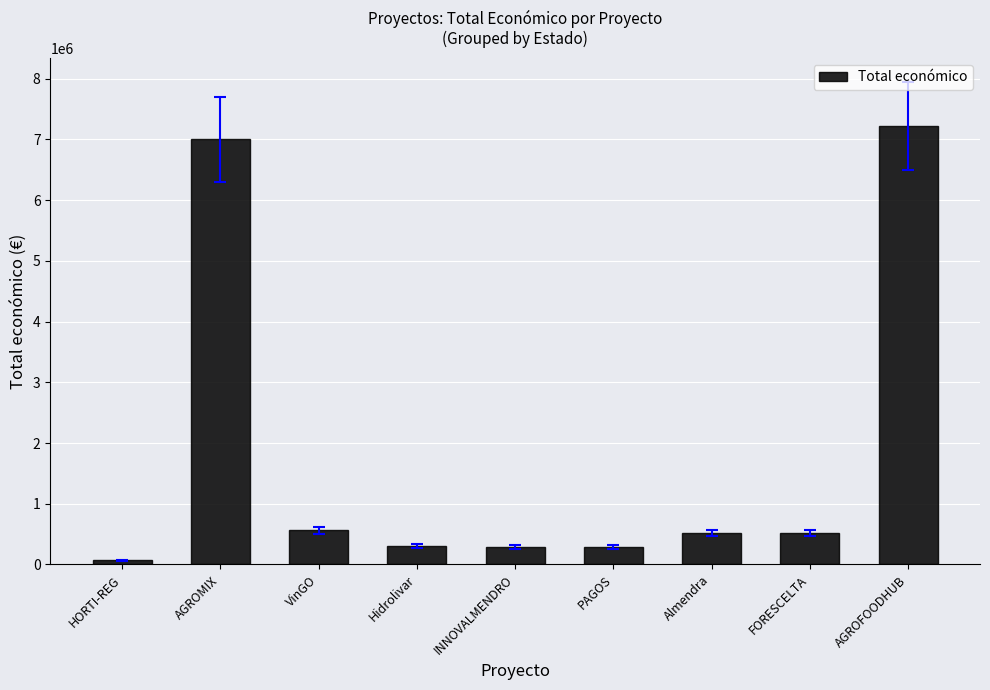

How many bars are there in total?

9